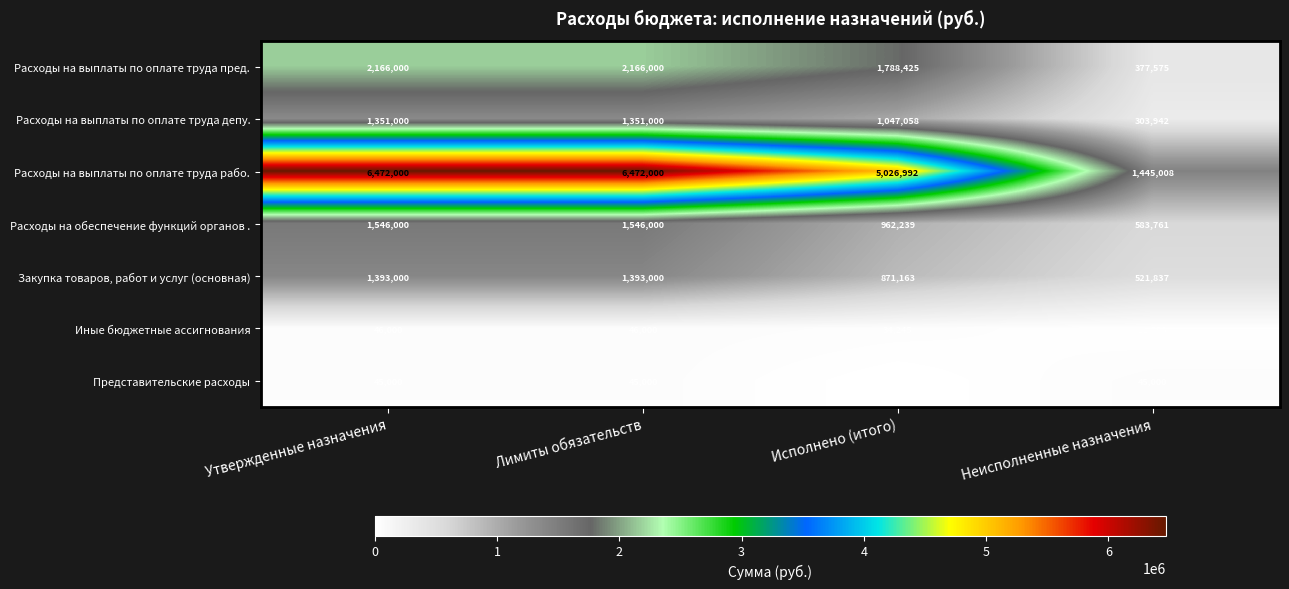

How many series are shown in this chart?

7